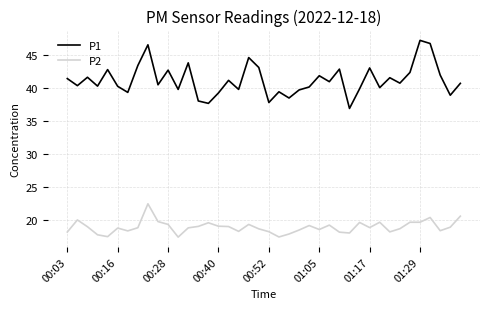

Which series has the widest spread of values?

P1